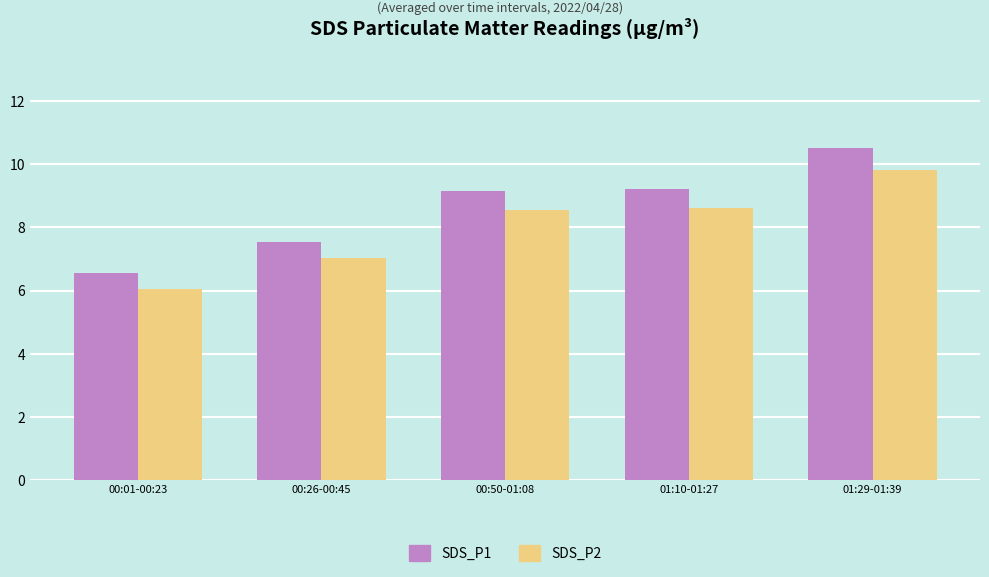

The SDS_P2 series shows 9.8 at 01:29-01:39. True or false?

True